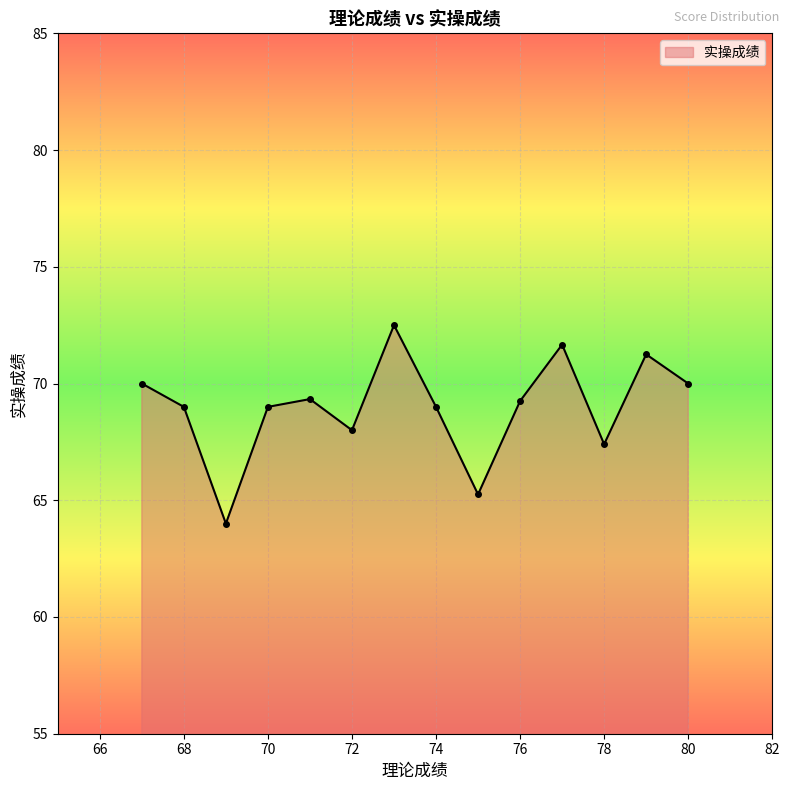

How many points are lower than both their immediate neighbors (excluding endpoints)?

4